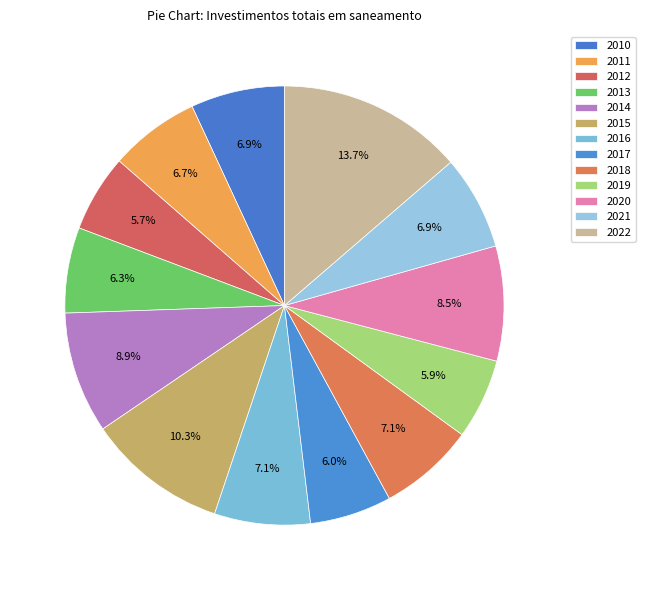

How many slices are in this pie chart?

13